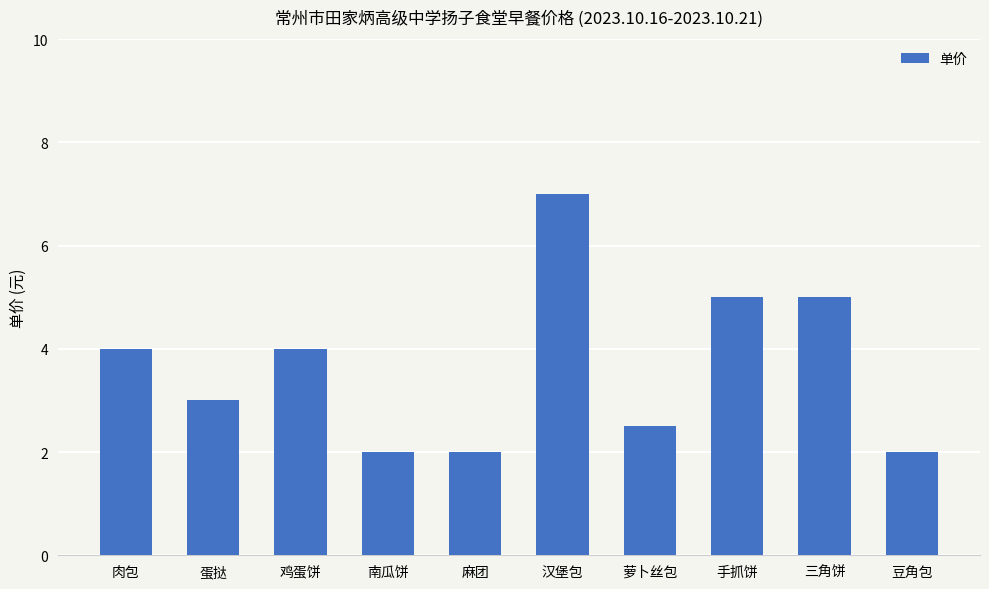

At which category does the chart reach its peak across all series?

汉堡包